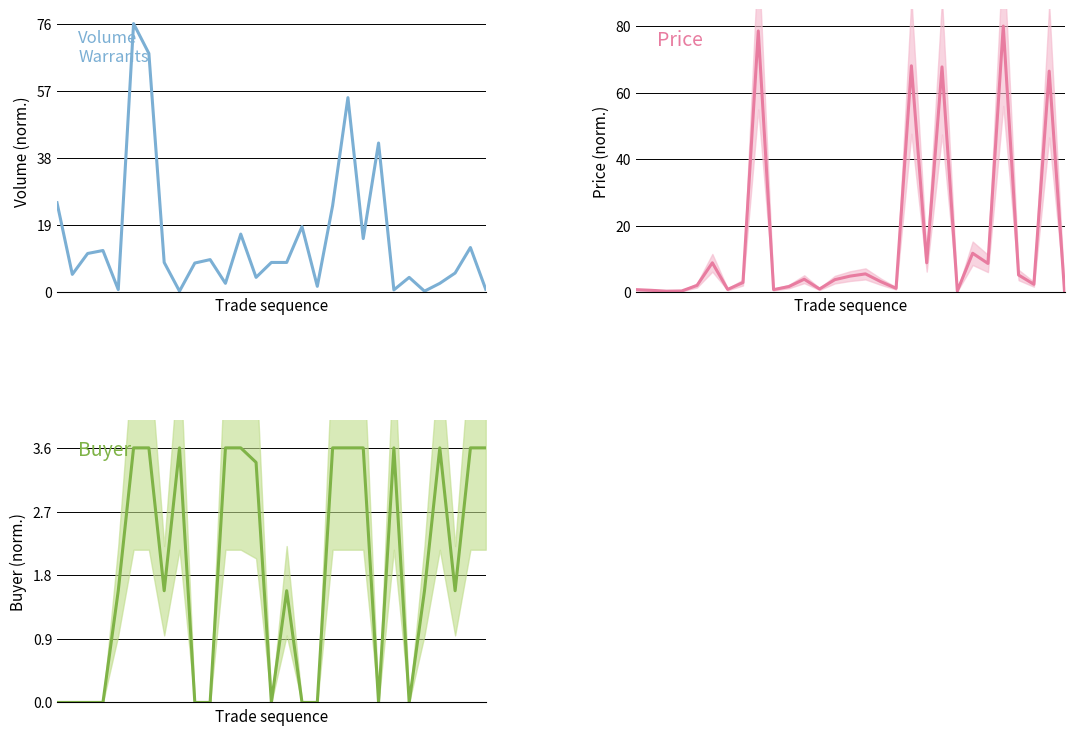

Which series has the widest spread of values?

Price